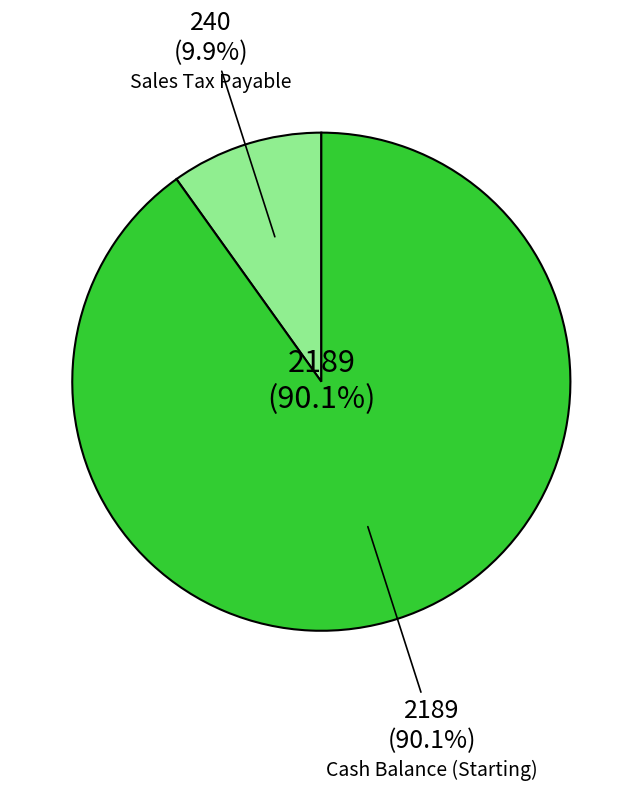

The Sales Tax Payable slice represents 10% of the pie. True or false?

True